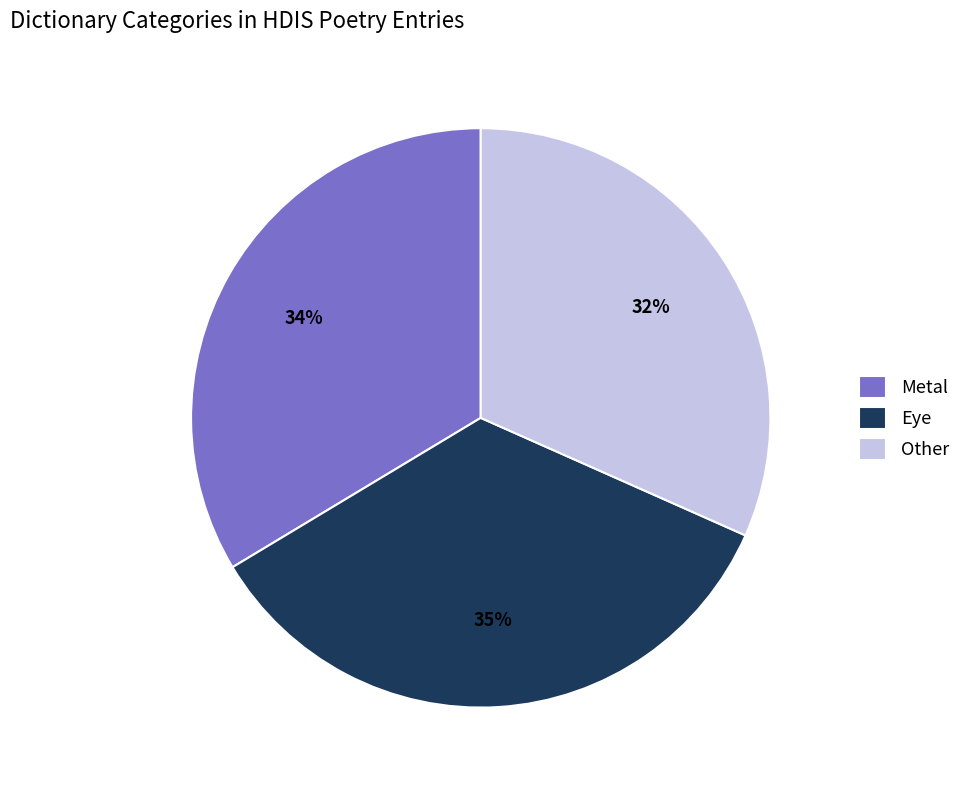

To the nearest percent, what percentage of the pie is Other?

32%